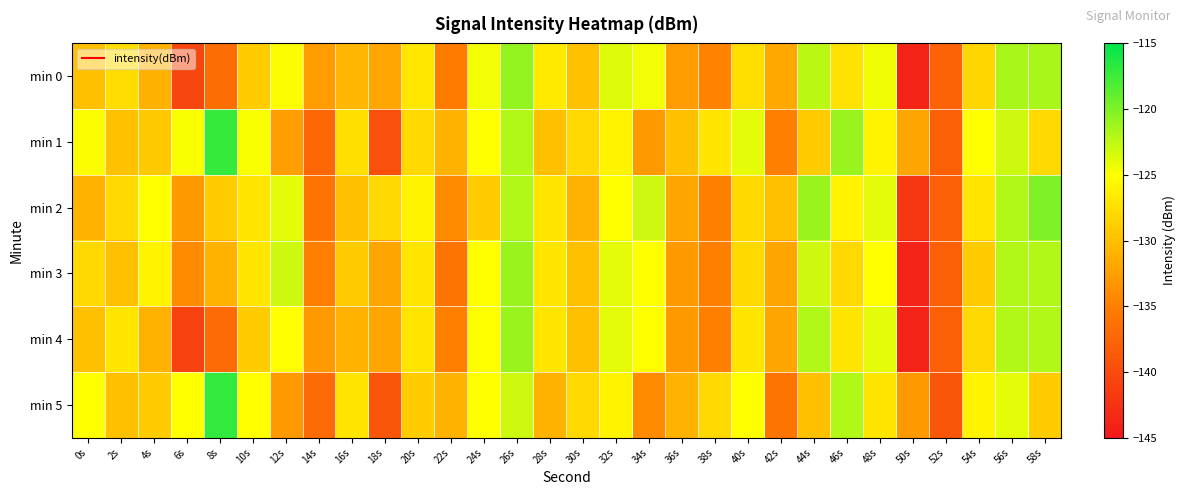

Reading left to right, extract all data points from this chart.

min 0: 0s=-130.0	2s=-127.5	4s=-131.1	6s=-140.5	8s=-136.6	10s=-129.0	12s=-124.8	14s=-132.6	16s=-130.6	18s=-131.9	20s=-126.9	22s=-135.3	24s=-124.6	26s=-120.8	28s=-126.7	30s=-129.9	32s=-123.7	34s=-124.5	36s=-132.6	38s=-134.7	40s=-127.5	42s=-131.8	44s=-122.4	46s=-127.2	48s=-124.4	50s=-143.9	52s=-137.7	54s=-128.1	56s=-121.6	58s=-121.6
min 1: 0s=-124.9	2s=-129.8	4s=-129.3	6s=-124.8	8s=-117.1	10s=-124.8	12s=-132.5	14s=-137.2	16s=-127.5	18s=-139.4	20s=-128.0	22s=-131.0	24s=-125.0	26s=-122.0	28s=-130.0	30s=-128.0	32s=-126.0	34s=-133.0	36s=-130.0	38s=-127.0	40s=-124.0	42s=-135.0	44s=-129.0	46s=-121.0	48s=-126.0	50s=-132.0	52s=-138.0	54s=-125.0	56s=-123.0	58s=-128.0
min 2: 0s=-131.0	2s=-128.0	4s=-125.0	6s=-133.0	8s=-129.0	10s=-127.0	12s=-124.0	14s=-136.0	16s=-130.0	18s=-128.0	20s=-126.0	22s=-134.0	24s=-129.0	26s=-122.0	28s=-127.0	30s=-131.0	32s=-125.0	34s=-123.0	36s=-132.0	38s=-135.0	40s=-128.0	42s=-130.0	44s=-121.0	46s=-126.0	48s=-124.0	50s=-142.0	52s=-138.0	54s=-127.0	56s=-122.0	58s=-120.0
min 3: 0s=-128.0	2s=-130.0	4s=-126.0	6s=-134.0	8s=-131.0	10s=-127.0	12s=-123.0	14s=-135.0	16s=-129.0	18s=-132.0	20s=-127.0	22s=-136.0	24s=-125.0	26s=-121.0	28s=-127.0	30s=-130.0	32s=-124.0	34s=-125.0	36s=-133.0	38s=-135.0	40s=-128.0	42s=-132.0	44s=-123.0	46s=-128.0	48s=-125.0	50s=-144.0	52s=-138.0	54s=-129.0	56s=-122.0	58s=-122.0
min 4: 0s=-130.0	2s=-127.0	4s=-131.0	6s=-141.0	8s=-137.0	10s=-129.0	12s=-125.0	14s=-133.0	16s=-131.0	18s=-132.0	20s=-127.0	22s=-135.0	24s=-125.0	26s=-121.0	28s=-127.0	30s=-130.0	32s=-124.0	34s=-125.0	36s=-133.0	38s=-135.0	40s=-127.0	42s=-132.0	44s=-122.0	46s=-127.0	48s=-124.0	50s=-144.0	52s=-138.0	54s=-128.0	56s=-122.0	58s=-122.0
min 5: 0s=-125.0	2s=-130.0	4s=-129.0	6s=-125.0	8s=-117.0	10s=-125.0	12s=-133.0	14s=-137.0	16s=-127.0	18s=-139.0	20s=-129.0	22s=-131.0	24s=-125.0	26s=-123.0	28s=-131.0	30s=-128.0	32s=-126.0	34s=-134.0	36s=-131.0	38s=-128.0	40s=-125.0	42s=-136.0	44s=-130.0	46s=-122.0	48s=-127.0	50s=-133.0	52s=-139.0	54s=-126.0	56s=-124.0	58s=-129.0